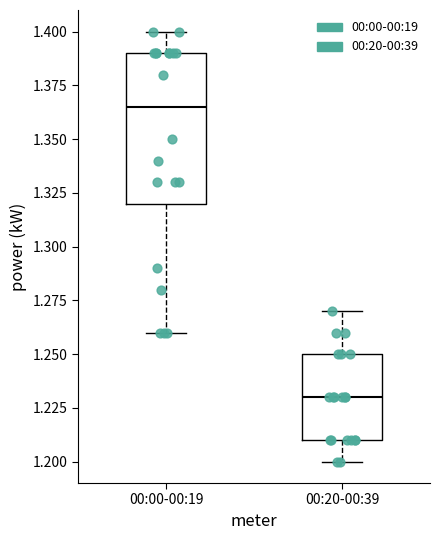

Which box's median line is the lowest?

00:20-00:39